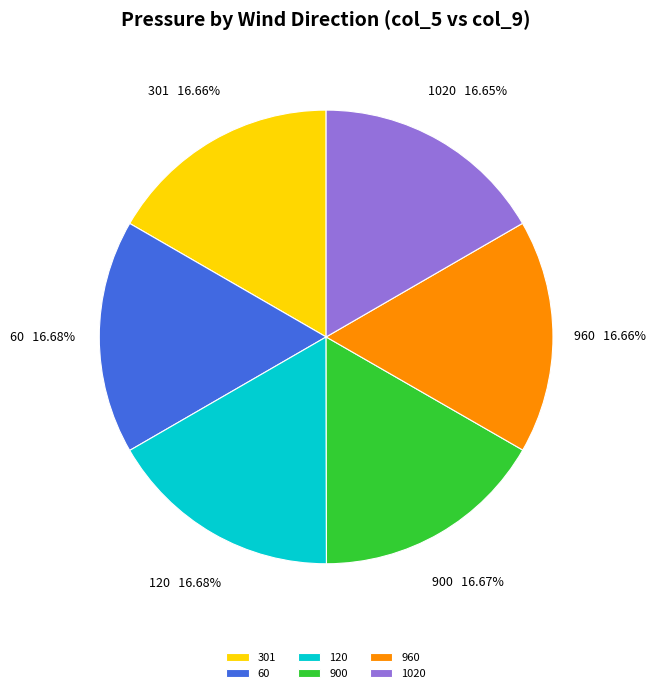

What percentage is NOT represented by 1020?

83.3%